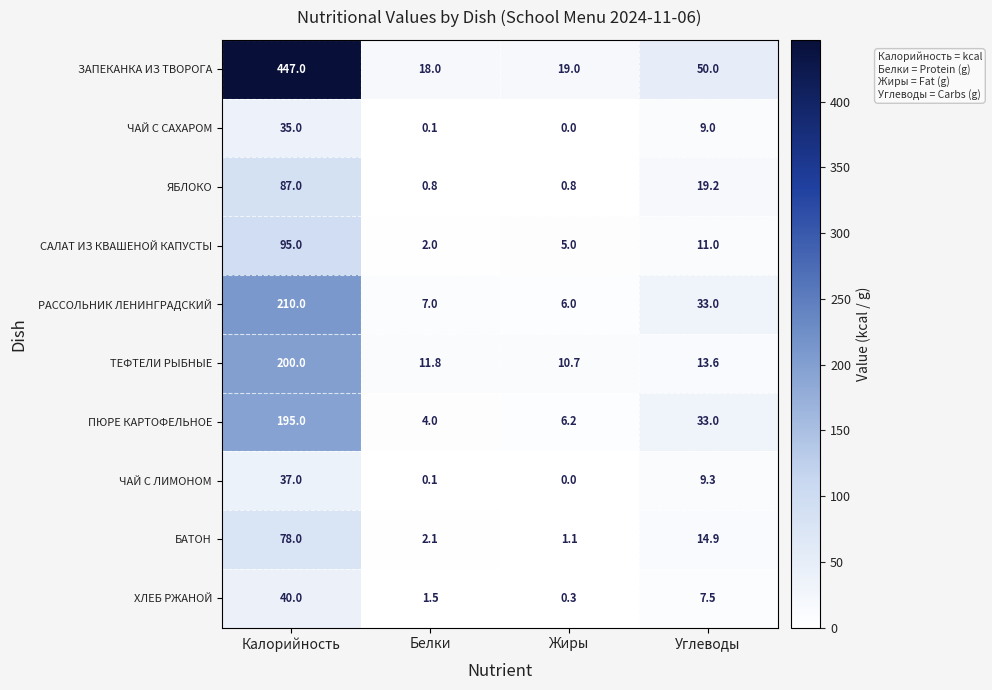

How many data points in ТЕФТЕЛИ РЫБНЫЕ are above 13?

2